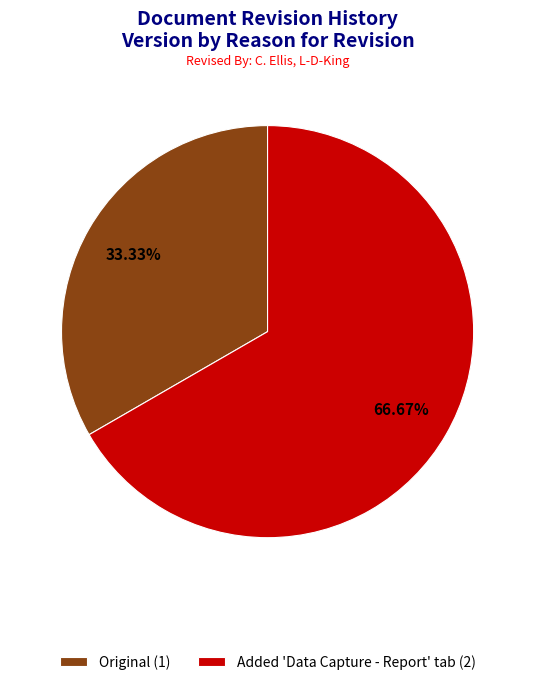

Approximately how many times larger is the value at Original (1) compared to Added 'Data Capture - Report' tab (2)?

0.5